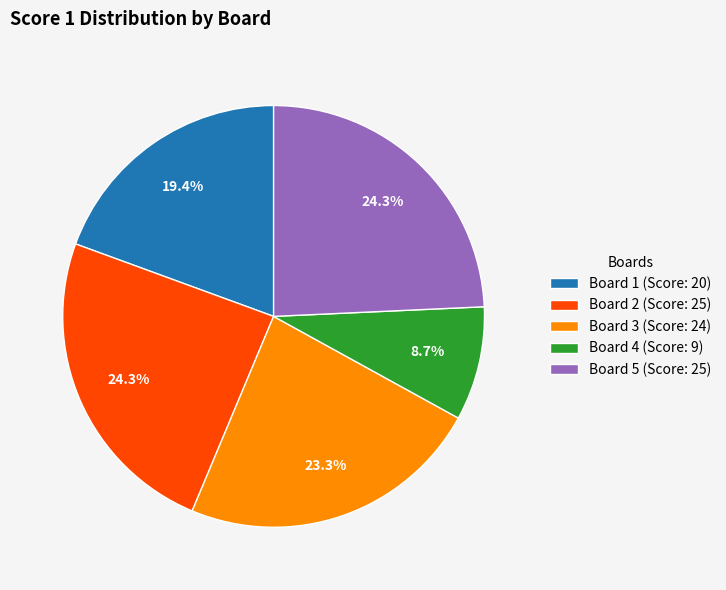

What is the total percentage of Board 4 (Score: 9) and Board 3 (Score: 24)?

32.0%